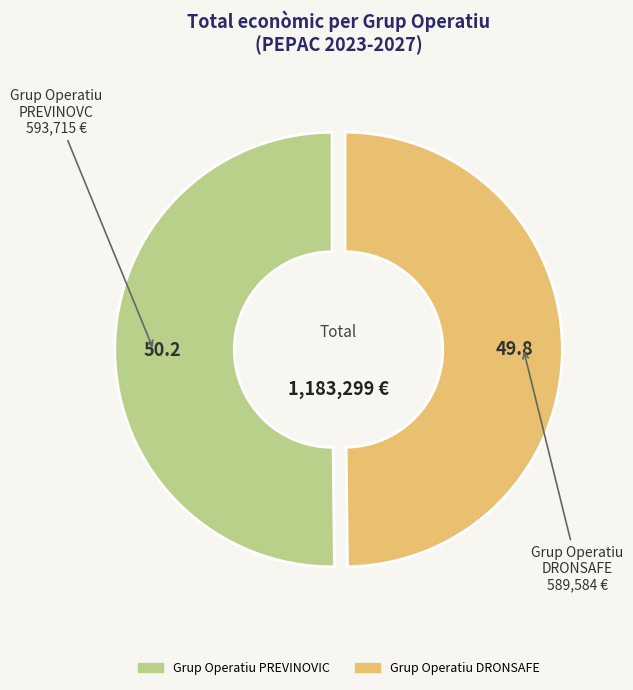

How many segments does this pie chart have?

2